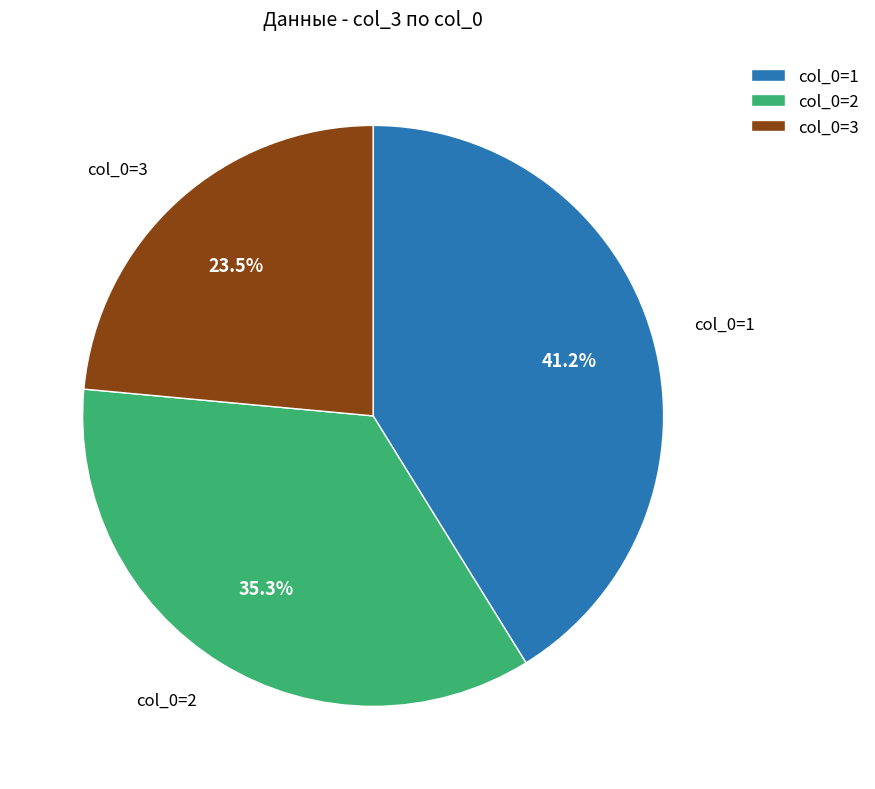

Rank the categories by value from lowest to highest.

col_0=3, col_0=2, col_0=1